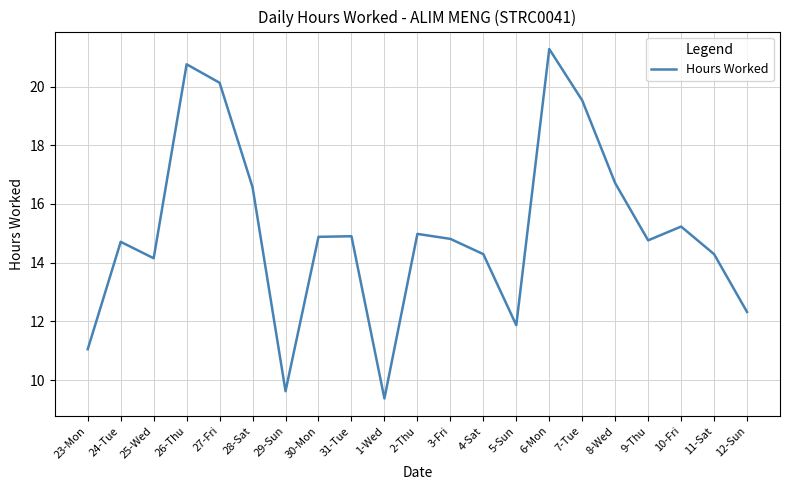

Approximately how many times larger is the value at 30-Mon compared to 31-Tue?

1.0